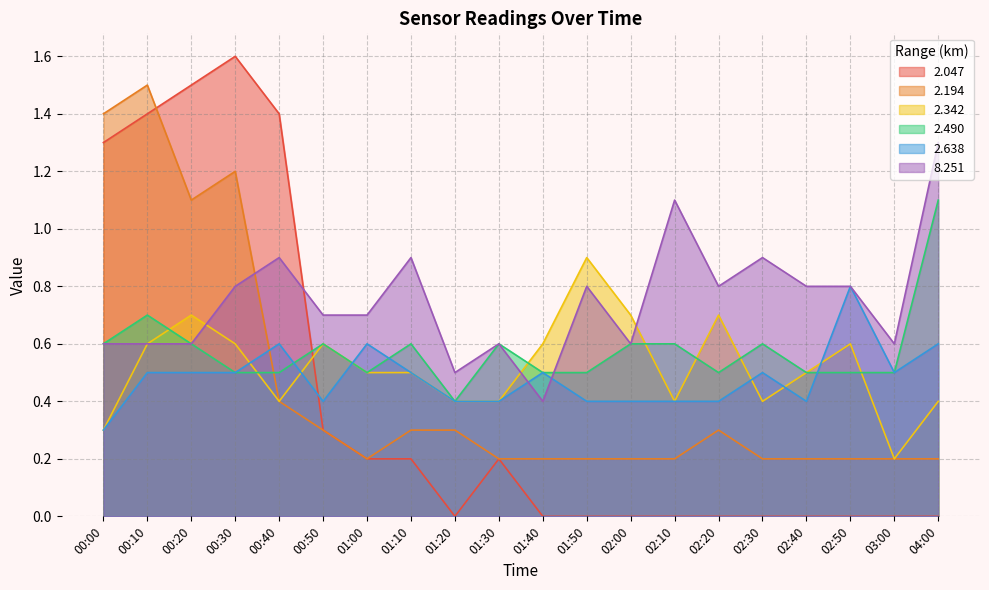

At 01:10, list the series in order from smallest to largest.

2.047, 2.194, 2.342, 2.638, 2.490, 8.251